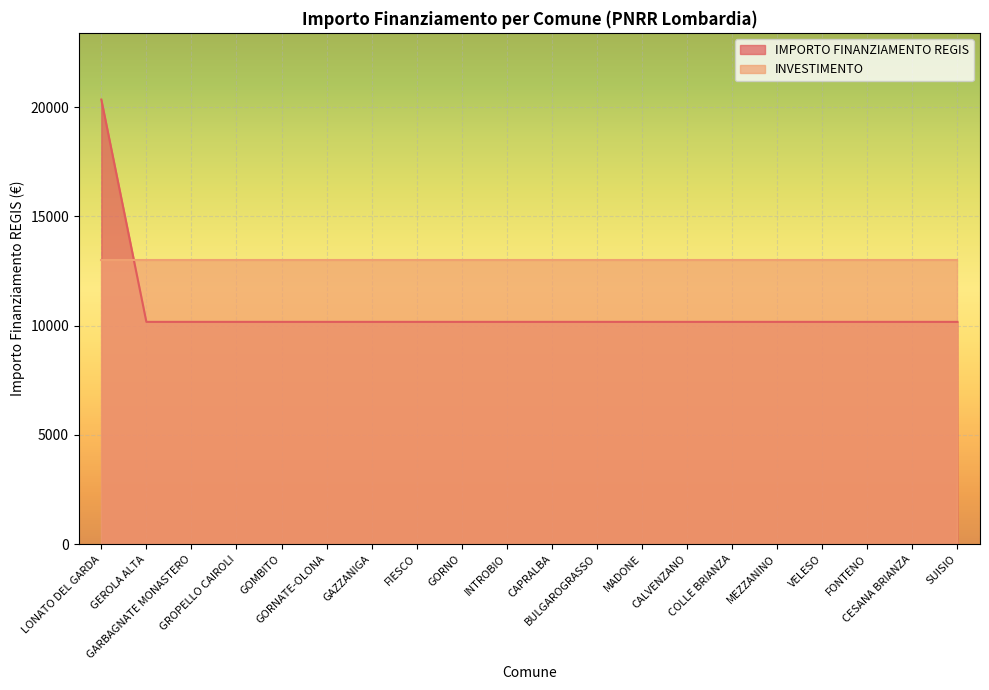

What position from the right is VELESO?

4